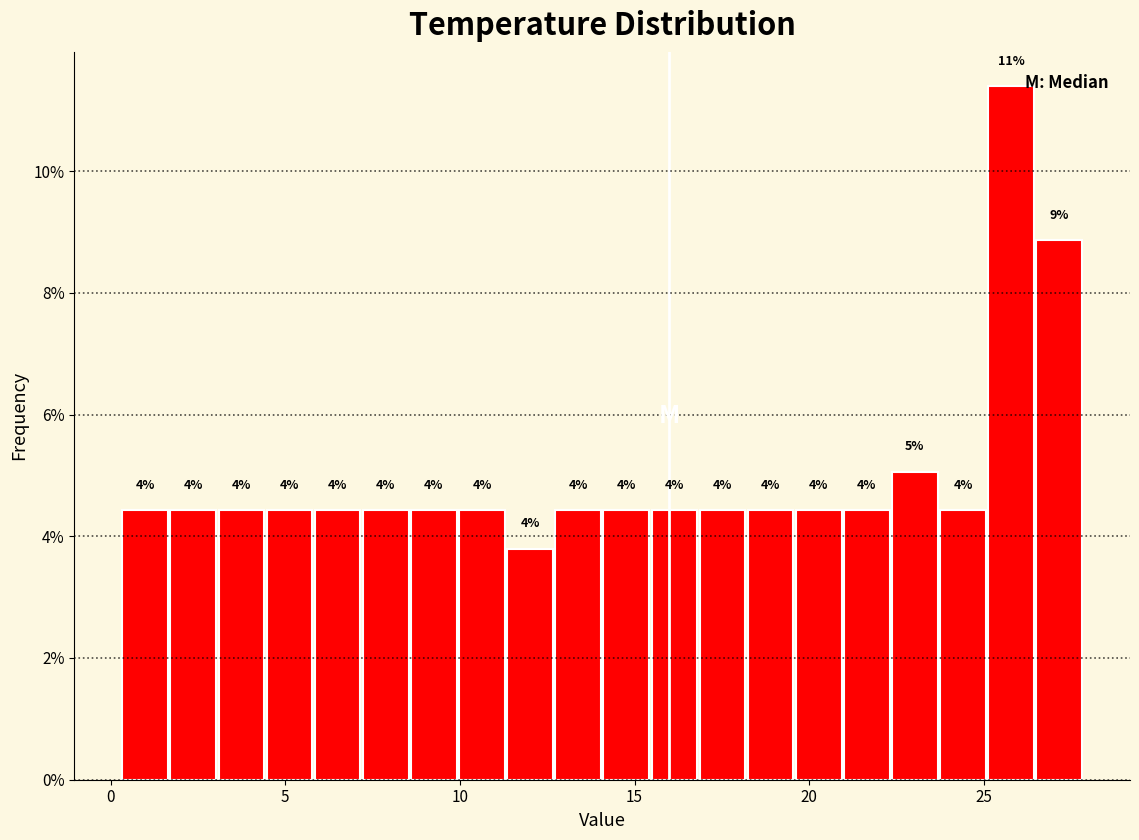

Around what value on the x-axis is the tallest bar? Give the approximate position of its centre, as read against the axis.

26.0